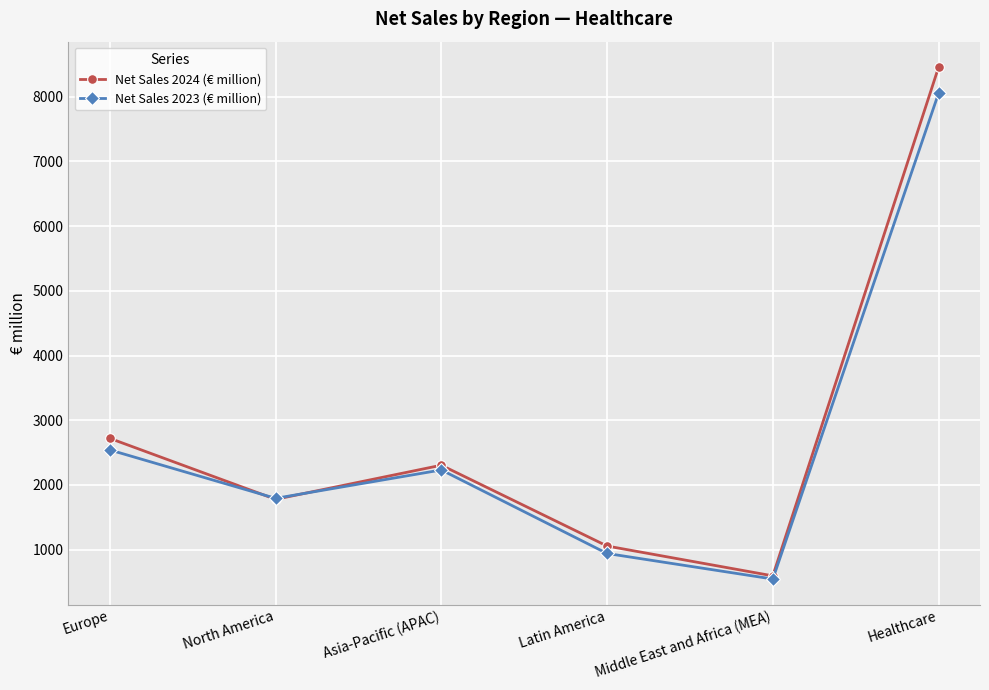

What is the difference between the highest and lowest values at Middle East and Africa (MEA)?

49